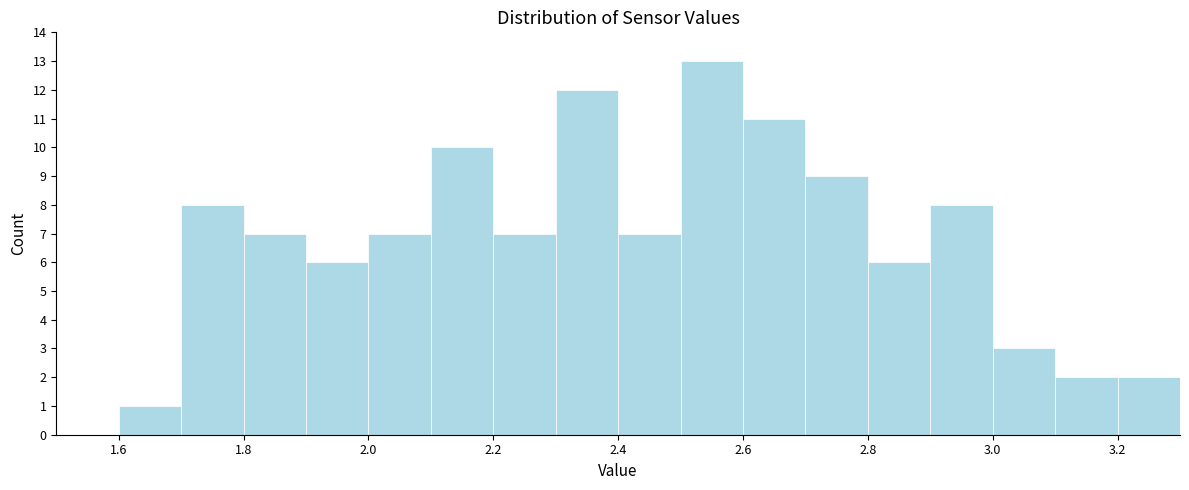

Which range on the x-axis has the tallest bar?

2.5 to 2.6